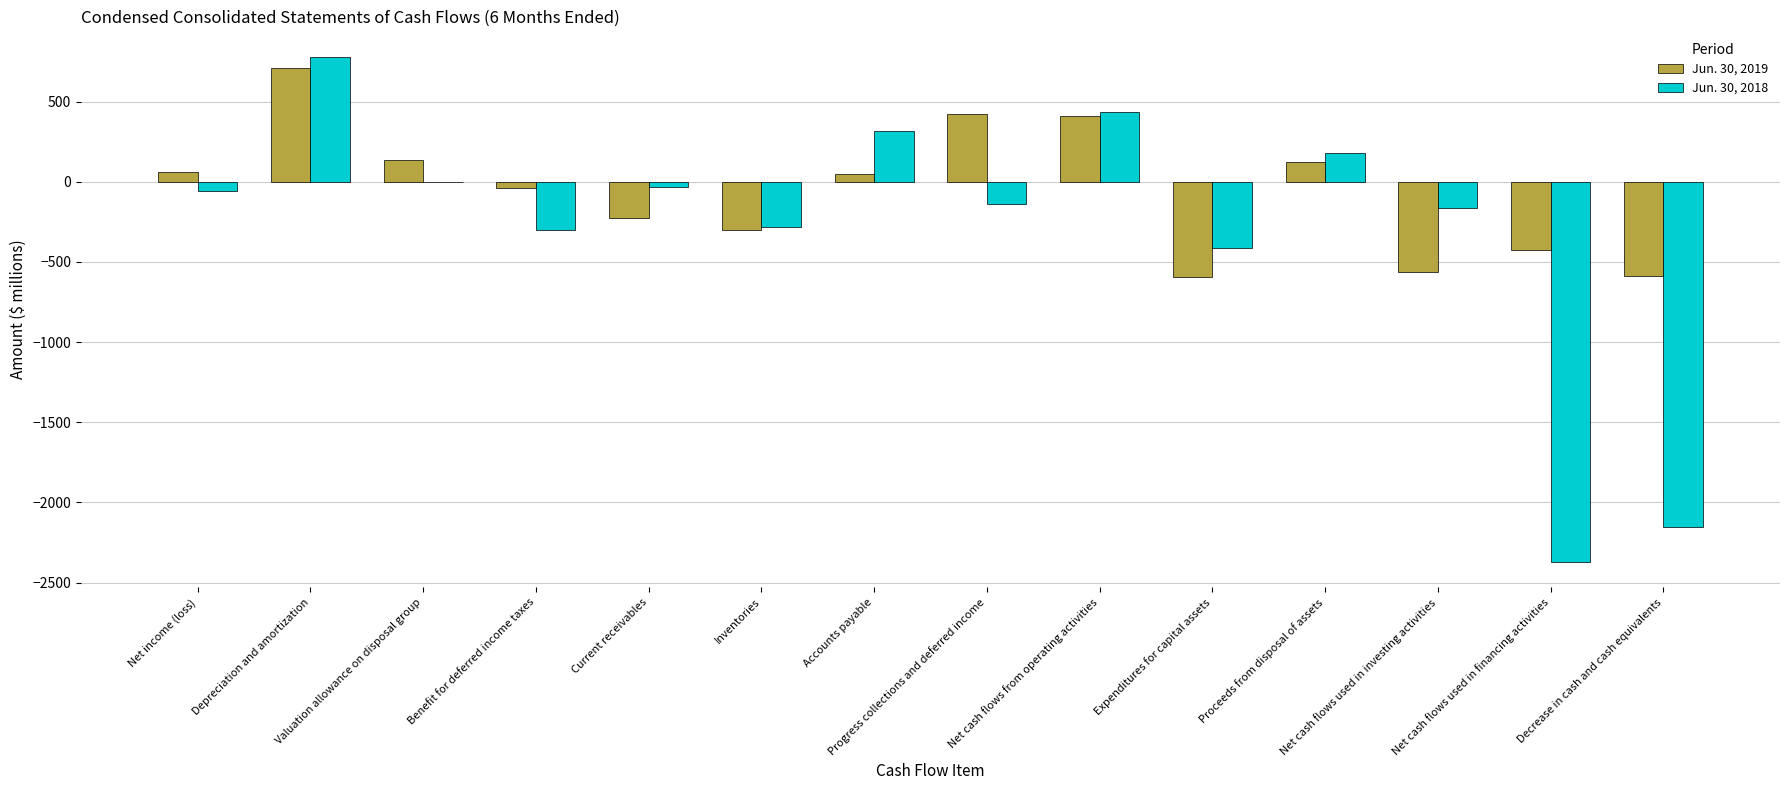

The Jun. 30, 2018 series shows -137 at Progress collections and deferred income. True or false?

True